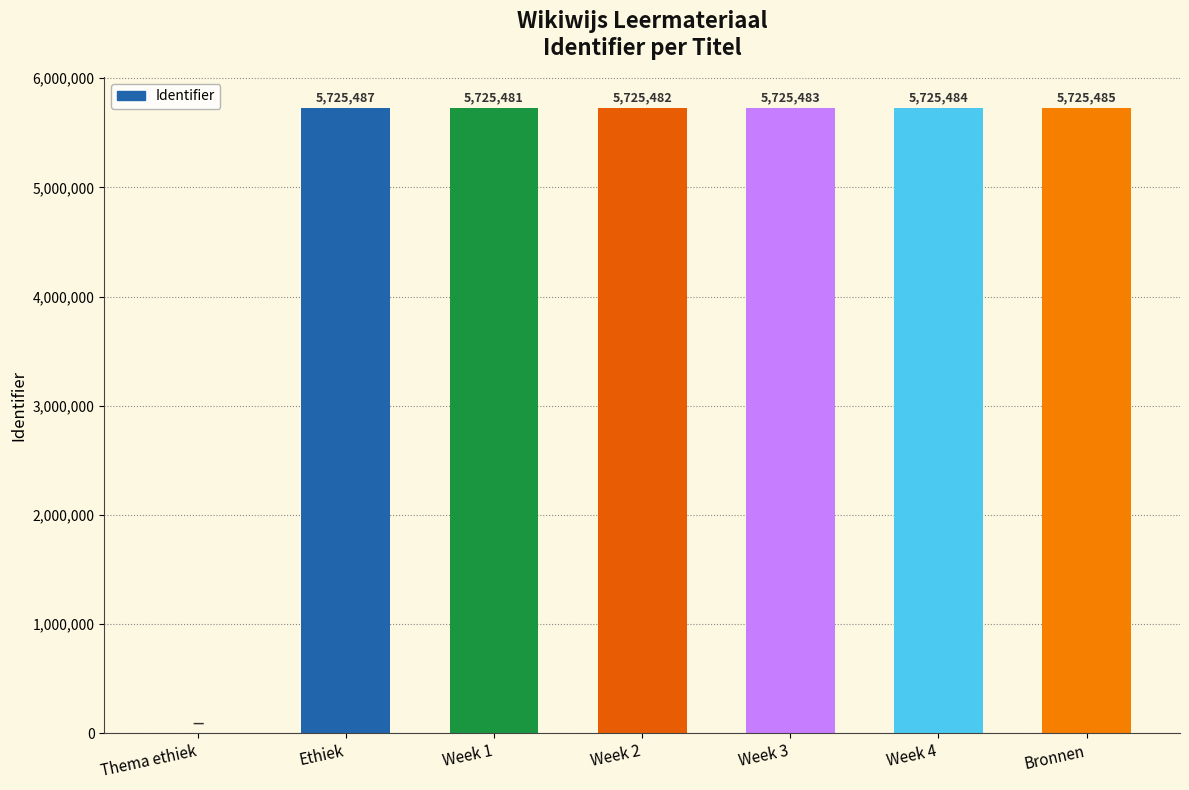

Reading left to right, what are all the values shown in this chart?

Thema ethiek=0	Ethiek=5725487	Week 1=5725481	Week 2=5725482	Week 3=5725483	Week 4=5725484	Bronnen=5725485